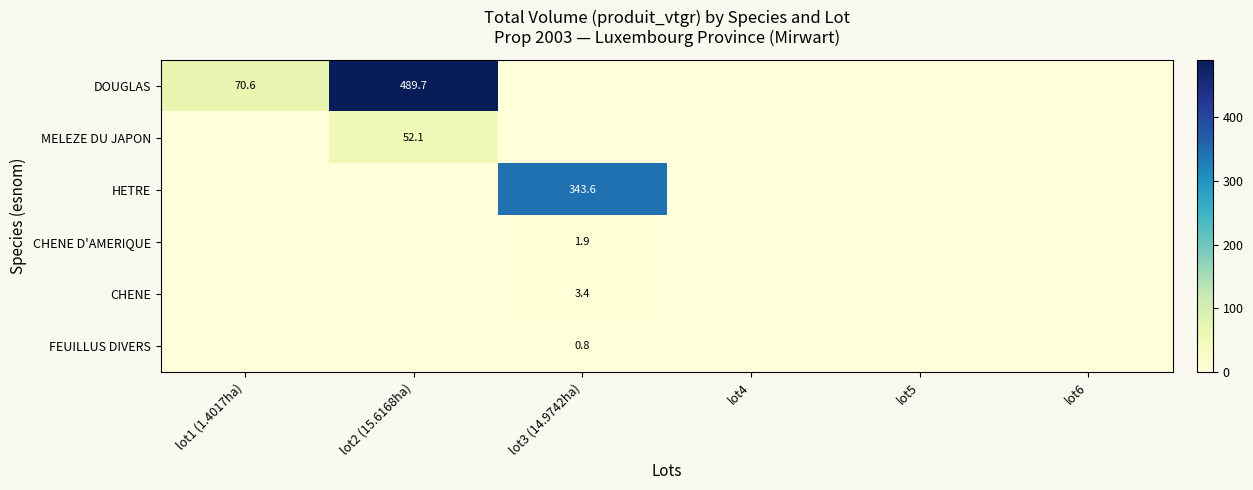

True or false: CHENE D'AMERIQUE has a value of 1.9 at lot3 (14.9742ha).

True